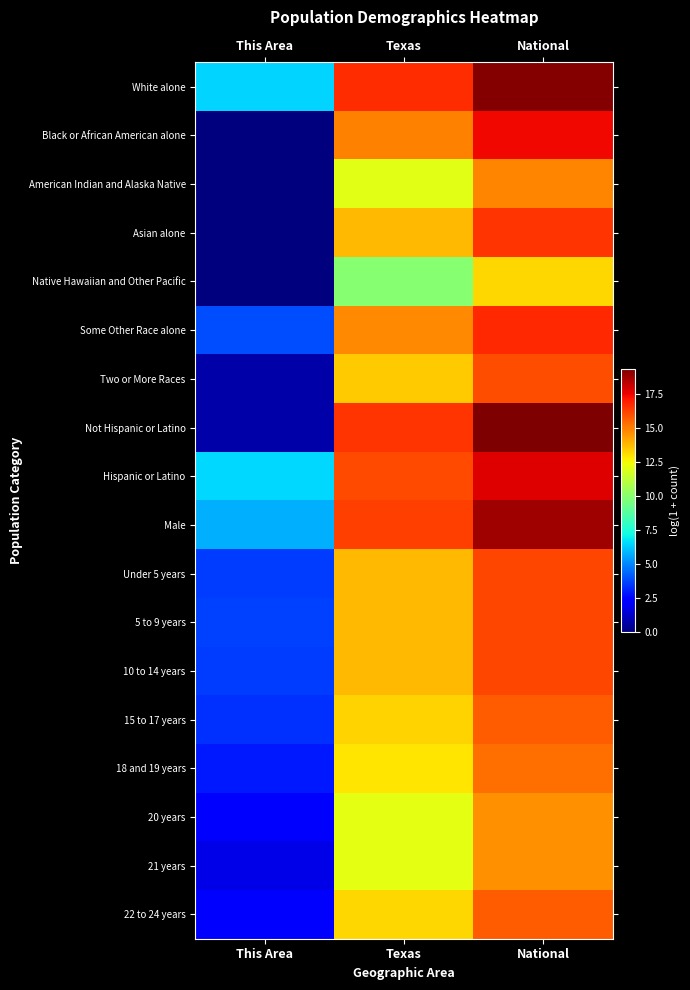

Rank the series at Texas from highest to lowest value.

White alone, Not Hispanic or Latino, Male, Hispanic or Latino, Black or African American alone, Some Other Race alone, Under 5 years, 5 to 9 years, Asian alone, 10 to 14 years, Two or More Races, 15 to 17 years, 22 to 24 years, 18 and 19 years, 20 years, 21 years, American Indian and Alaska Native, Native Hawaiian and Other Pacific